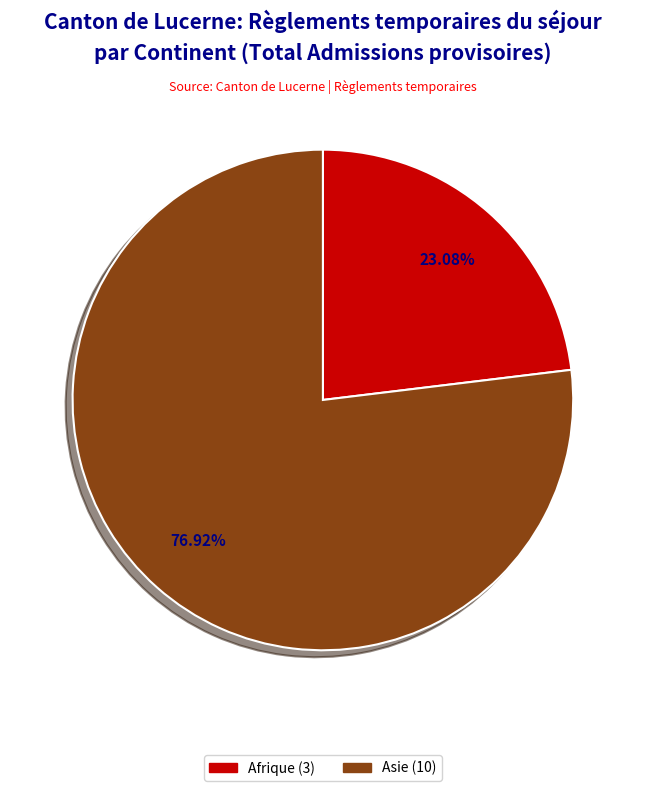

Is there any slice that represents more than half of the pie?

Yes